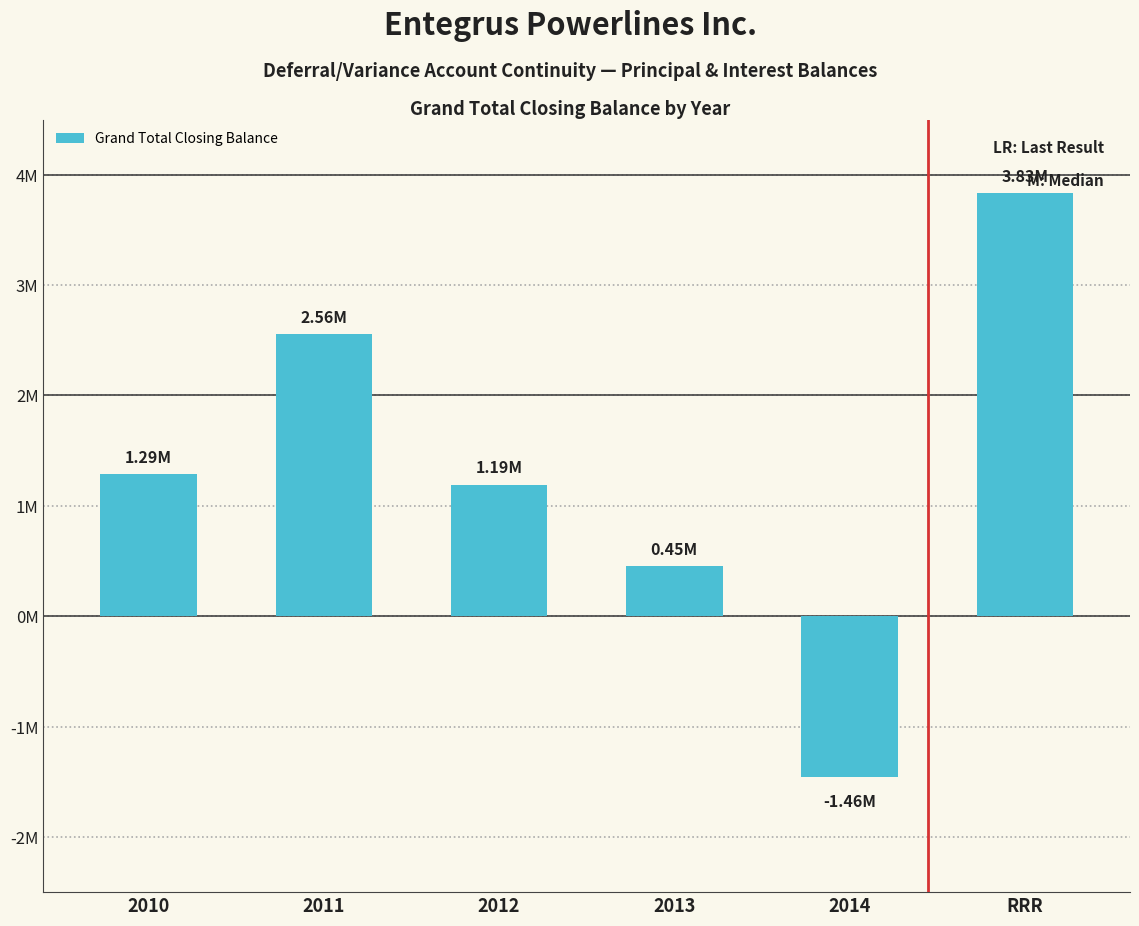

Does the chart contain any negative values?

Yes